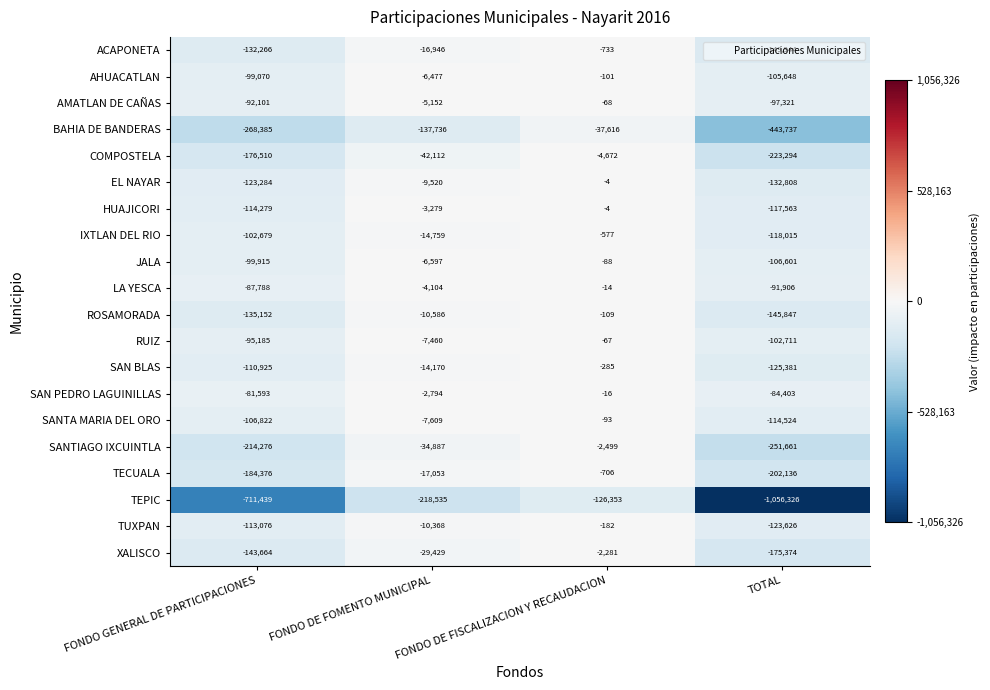

List the labels in order of BAHIA DE BANDERAS value, smallest first.

TOTAL, FONDO GENERAL DE PARTICIPACIONES, FONDO DE FOMENTO MUNICIPAL, FONDO DE FISCALIZACION Y RECAUDACION